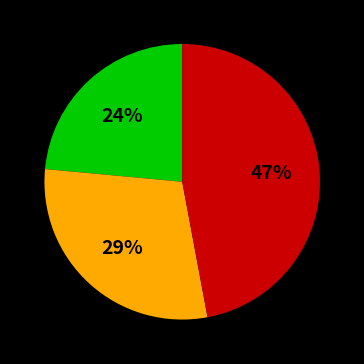

To the nearest percent, what is the average slice percentage?

33%